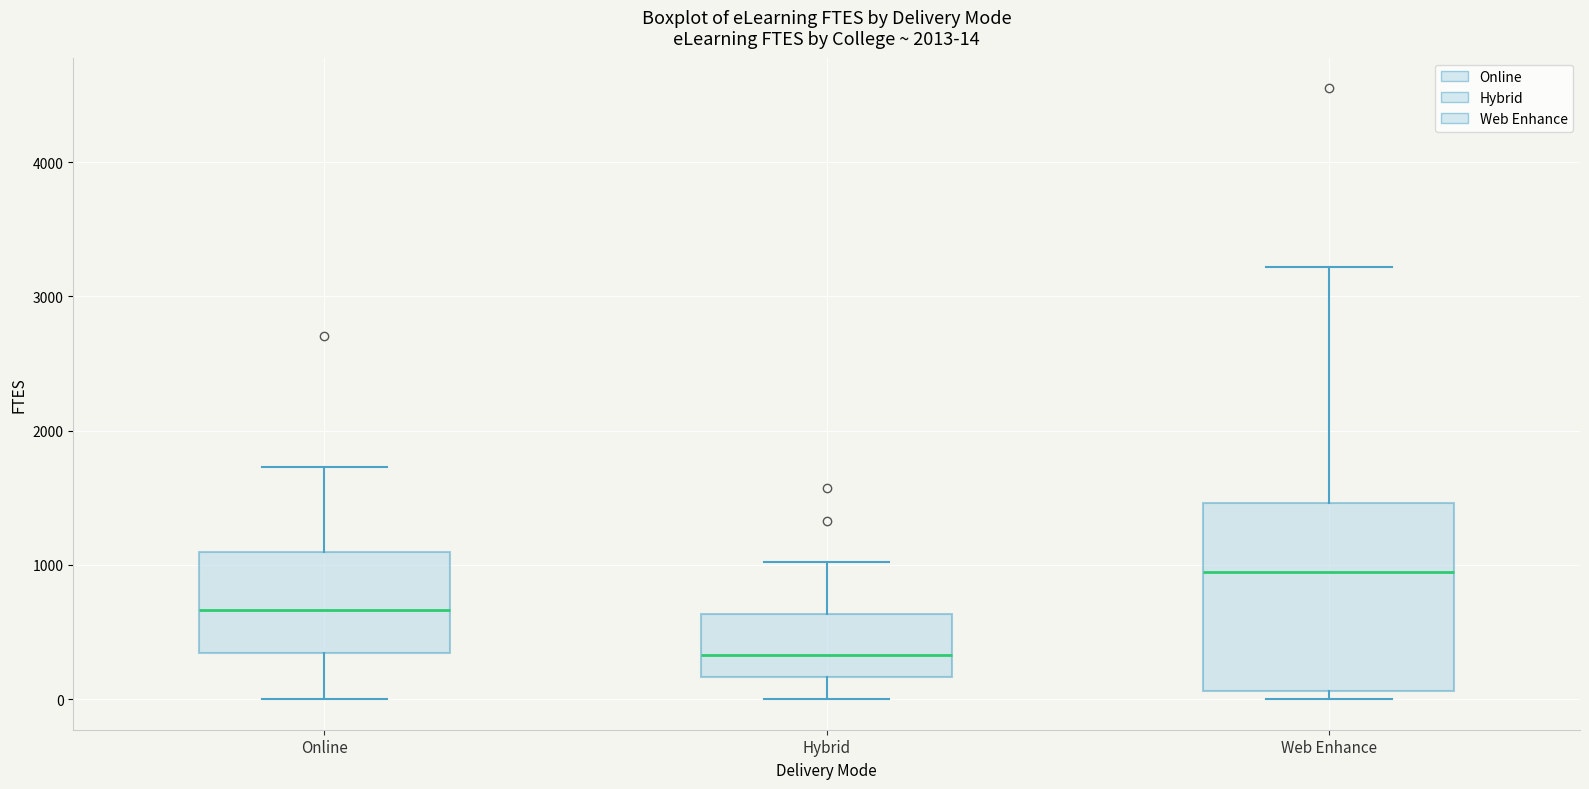

Comparing the boxes themselves (not the whiskers), which one is the tallest?

Web Enhance